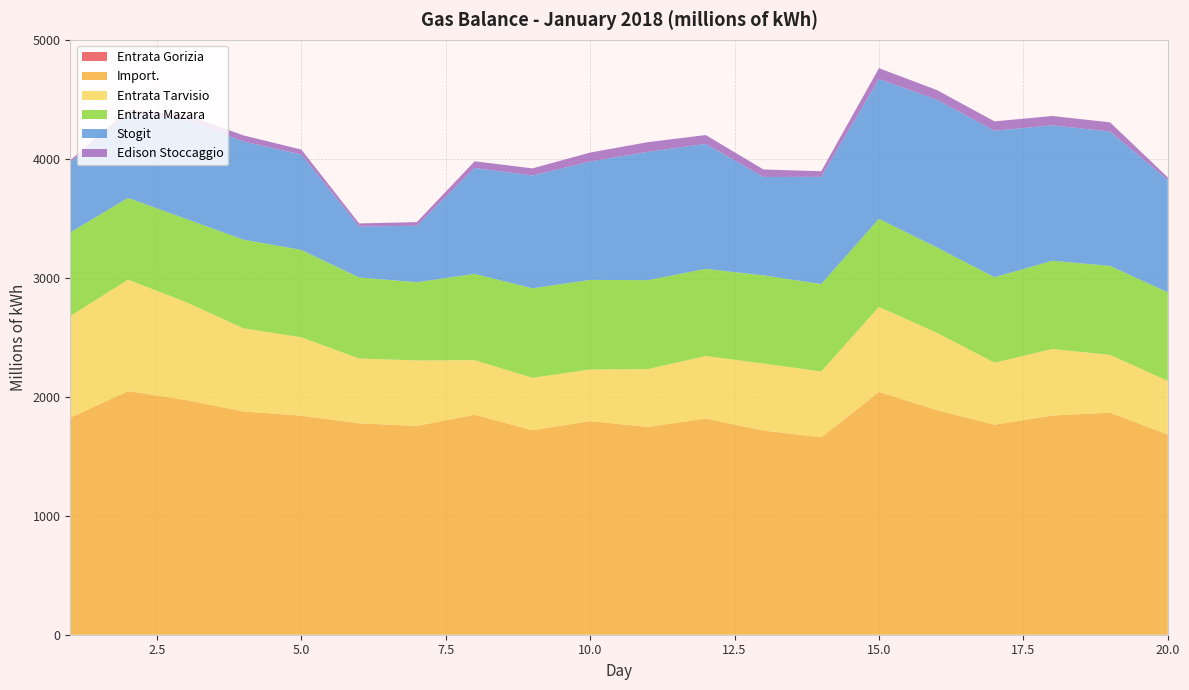

Reading left to right, extract all data points from this chart.

Entrata Gorizia: 0.0	0.0	0.0	0.0	0.0	0.0	0.0	0.0	0.0	0.0	0.0	0.0	0.0	0.0	0.0	0.0	0.0	0.0	0.0	0.0
Import.: 1824.9	2047.9	1973.7	1876.8	1841.5	1777.4	1755.5	1849.5	1719.2	1795.8	1746.9	1817.3	1716.9	1659.2	2041.1	1888.6	1765.7	1843.2	1866.5	1683.0
Entrata Tarvisio: 854.5	936.6	823.9	698.9	659.0	545.0	550.4	458.9	440.6	434.0	486.2	526.0	563.4	554.2	715.3	650.4	521.5	559.2	486.4	450.7
Entrata Mazara: 702.6	688.0	699.5	745.6	734.7	681.0	657.9	725.4	752.7	753.4	747.8	732.7	740.8	735.2	740.1	717.9	718.4	741.7	747.8	745.0
Stogit: 592.4	693.7	833.0	825.0	801.8	428.0	474.7	890.9	948.0	995.0	1079.1	1050.9	827.4	900.7	1175.4	1242.1	1231.8	1138.5	1129.8	945.2
Edison Stoccaggio: 14.5	43.4	42.2	51.4	41.9	26.6	30.7	55.4	60.2	75.4	81.3	73.9	63.1	47.5	91.3	80.9	78.5	78.4	77.3	21.3